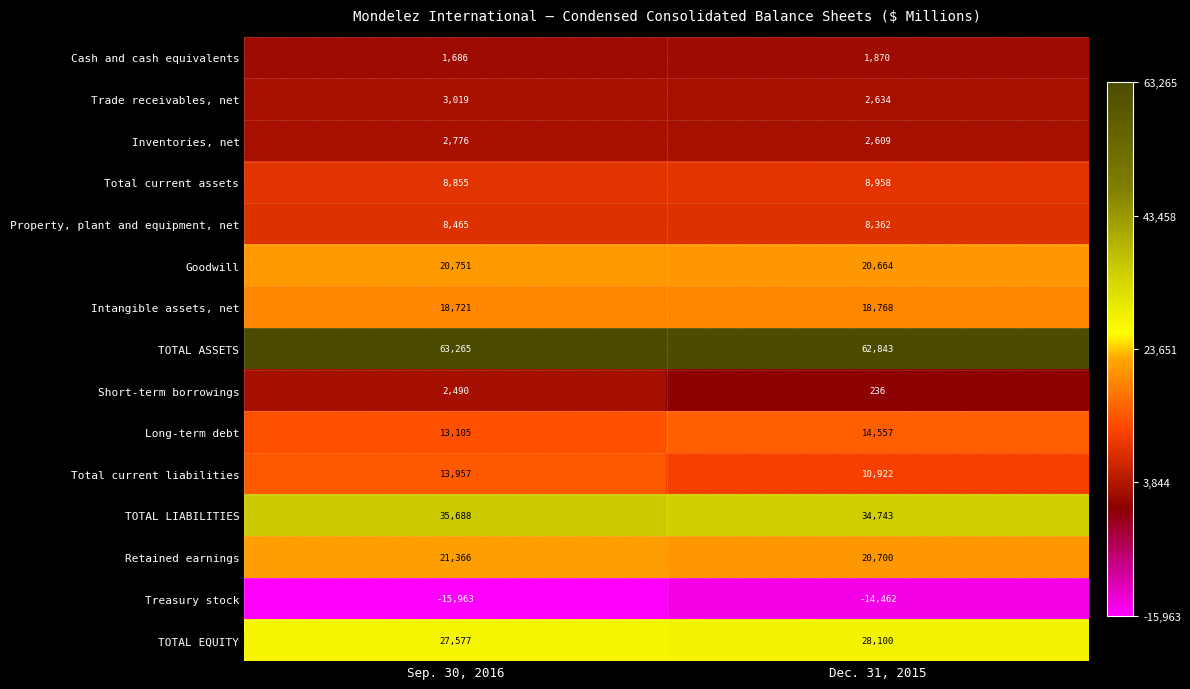

Which category has the highest value across all series?

Sep. 30, 2016